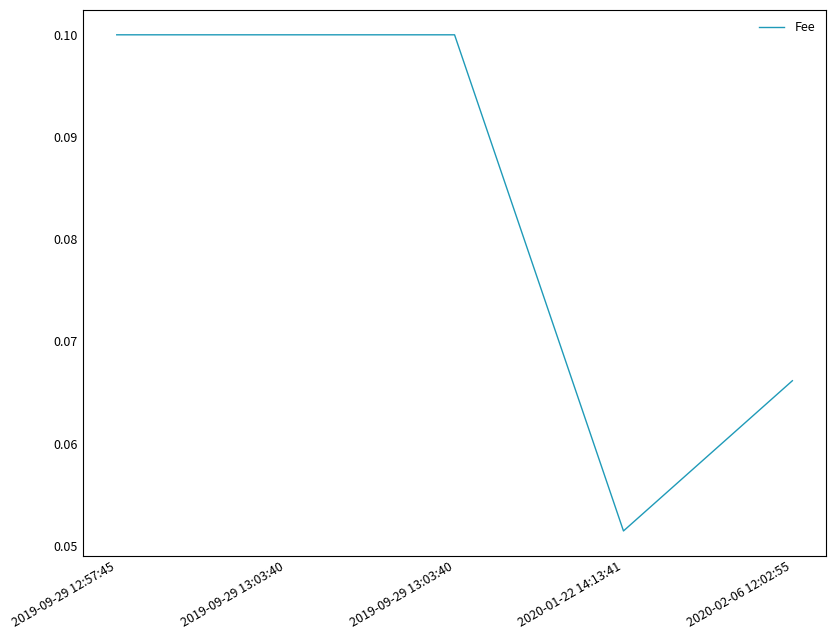

How many series are shown in this chart?

1